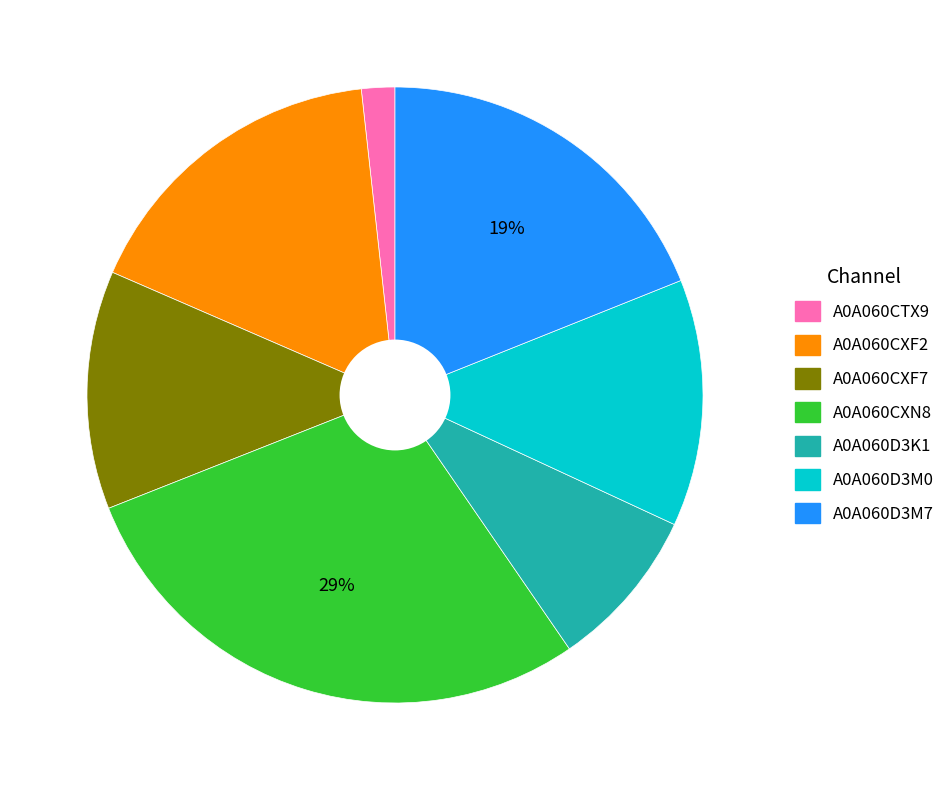

Count the number of slices in the pie.

7